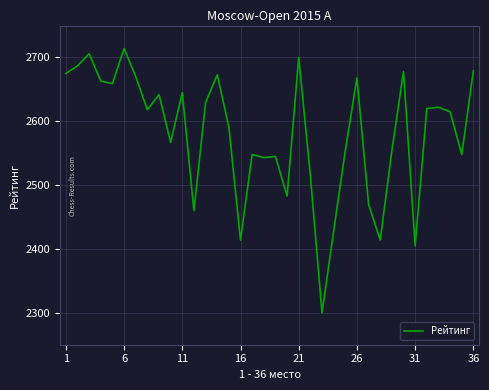

Does the chart have visible grid lines?

Yes